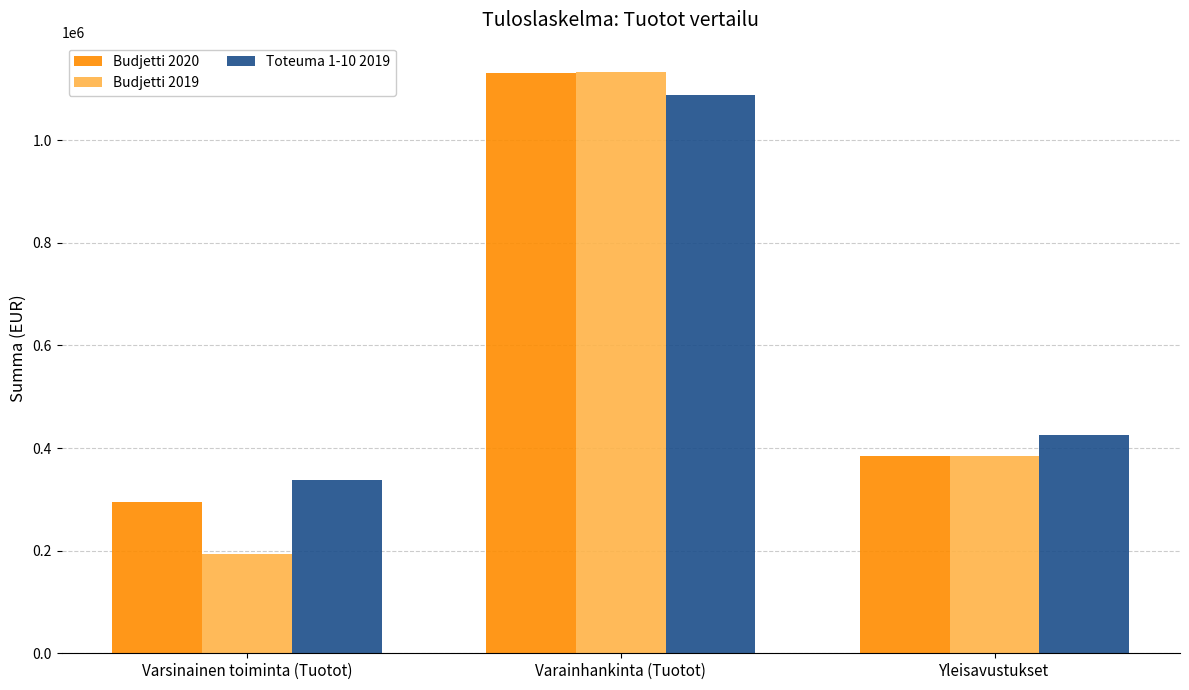

At how many categories does at least one series exceed 550327?

1